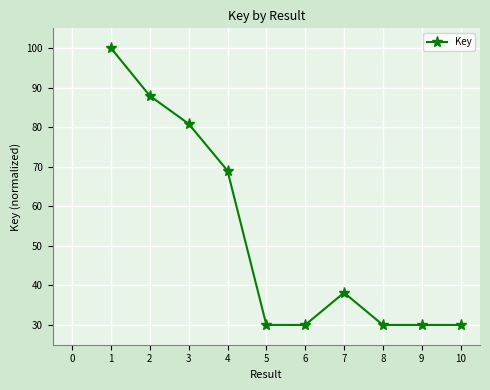

Where is the first local maximum?

7